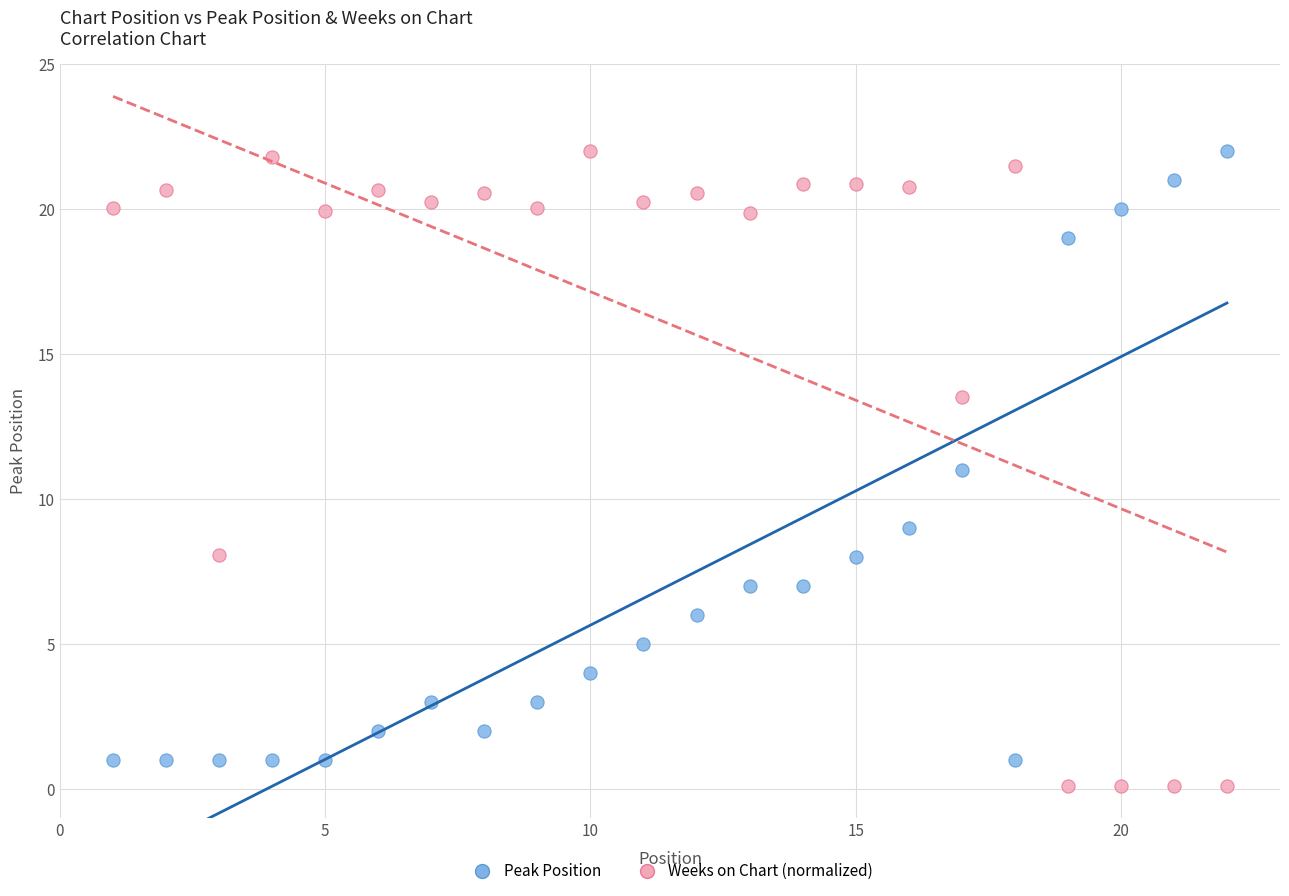

Across all data points, what is the range of X values (max minus min)?

21.0